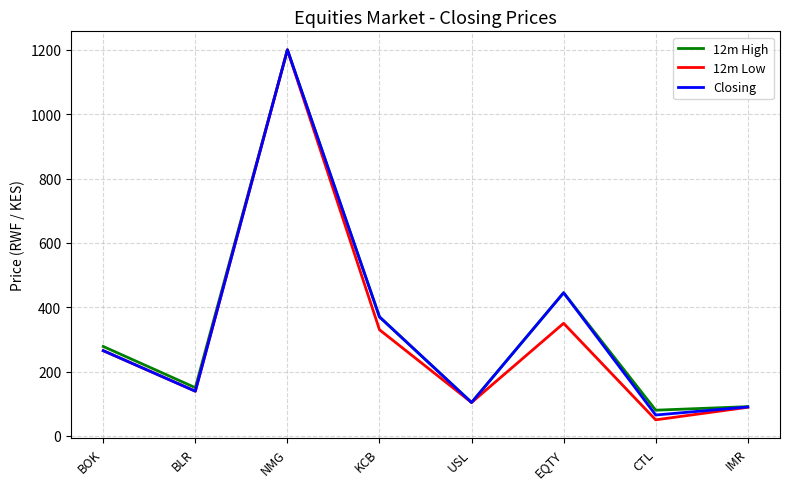

Is it true that 12m High equals 215 at BLR?

False